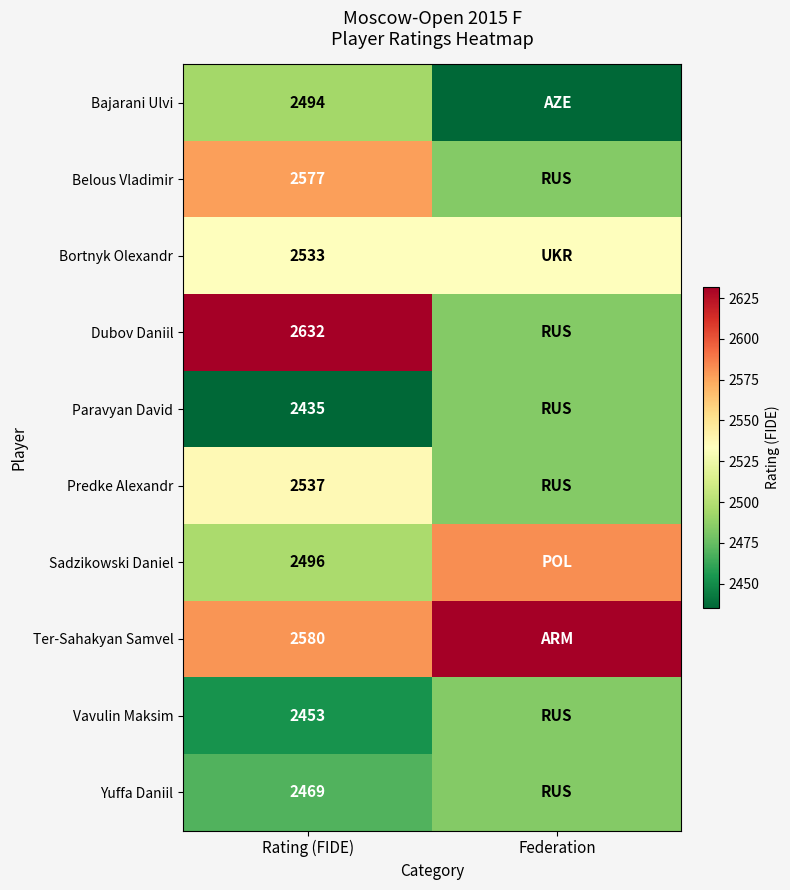

At which category is the sum across all series the highest?

Rating (FIDE)